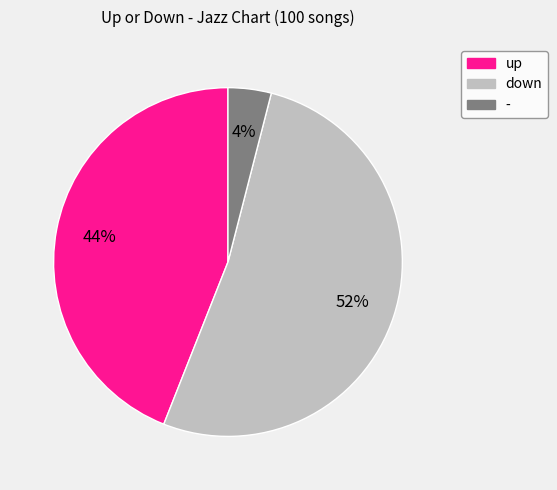

Count the number of slices in the pie.

3